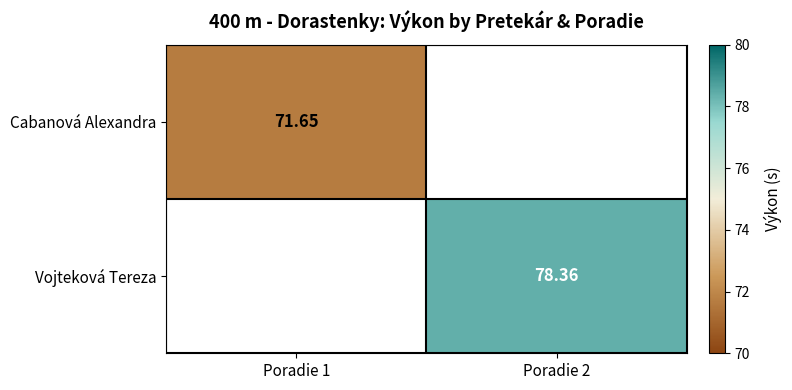

Is the value of Vojteková Tereza at Poradie 2 greater than the value of Cabanová Alexandra at Poradie 1?

Yes